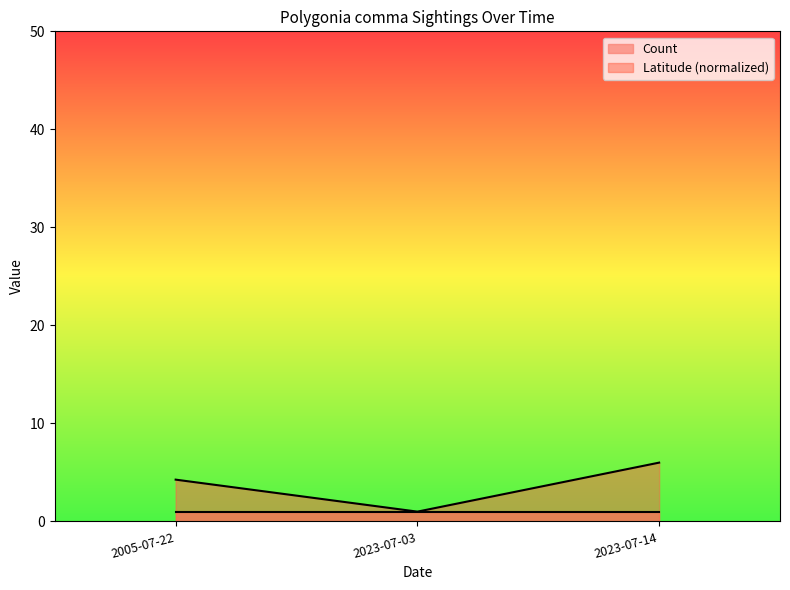

What is the greatest value displayed?

6.0